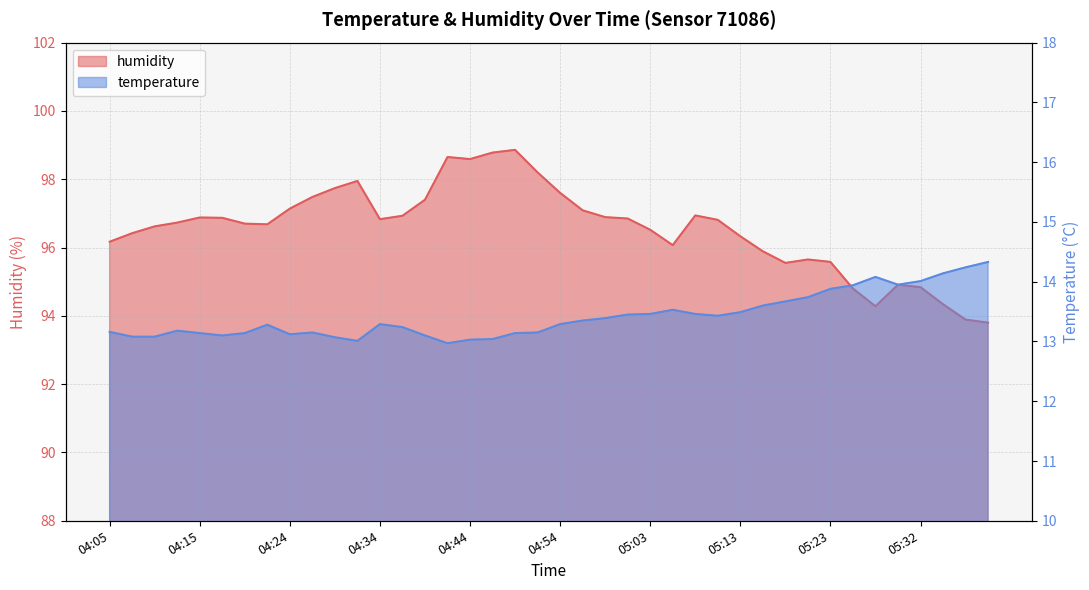

Which series has the widest spread of values?

humidity